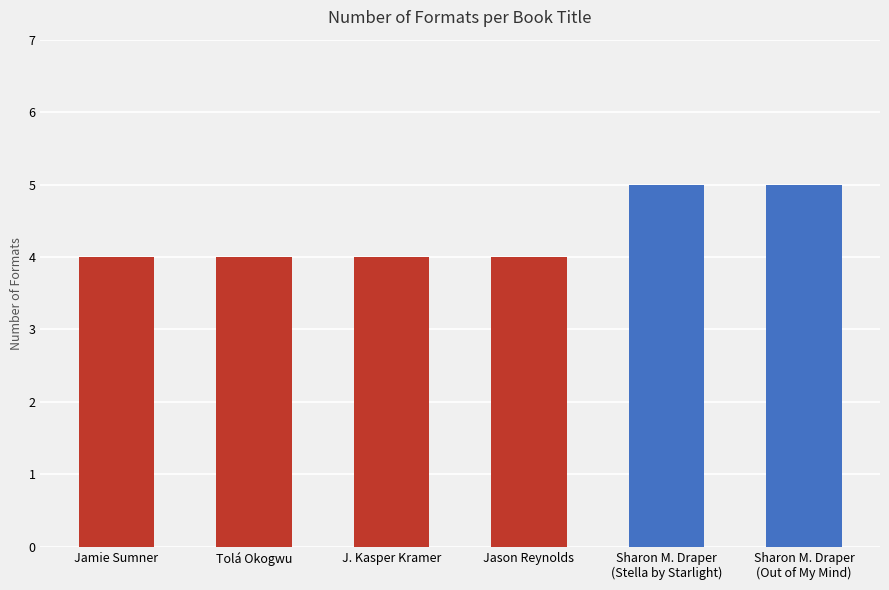

How many series are shown in this chart?

1